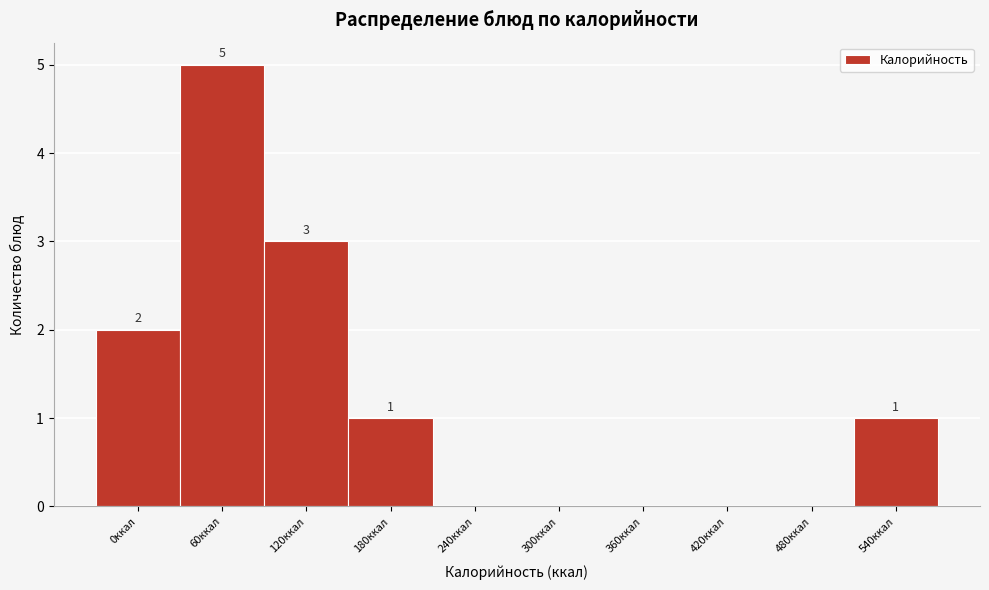

Reading left to right, transcribe all the data shown in this chart.

0ккал=2	60ккал=5	120ккал=3	180ккал=1	240ккал=0	300ккал=0	360ккал=0	420ккал=0	480ккал=0	540ккал=1